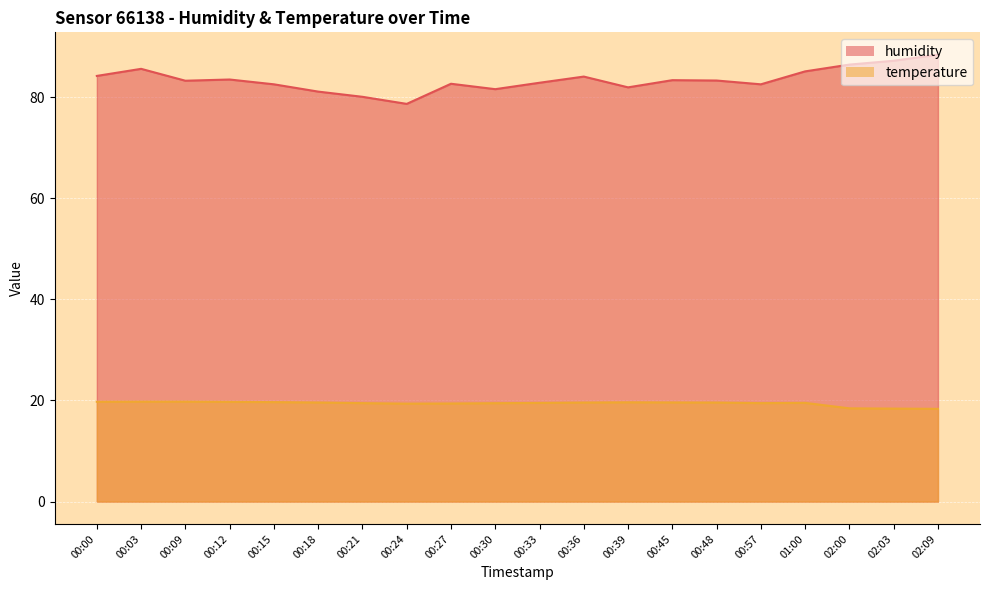

At how many categories does at least one series exceed 58?

20